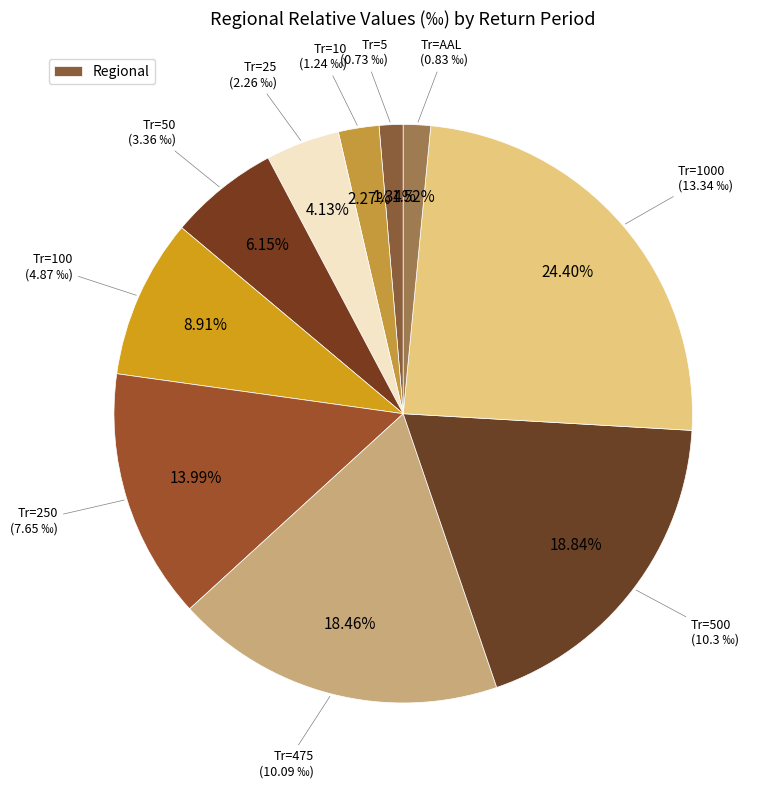

How many segments does this pie chart have?

10